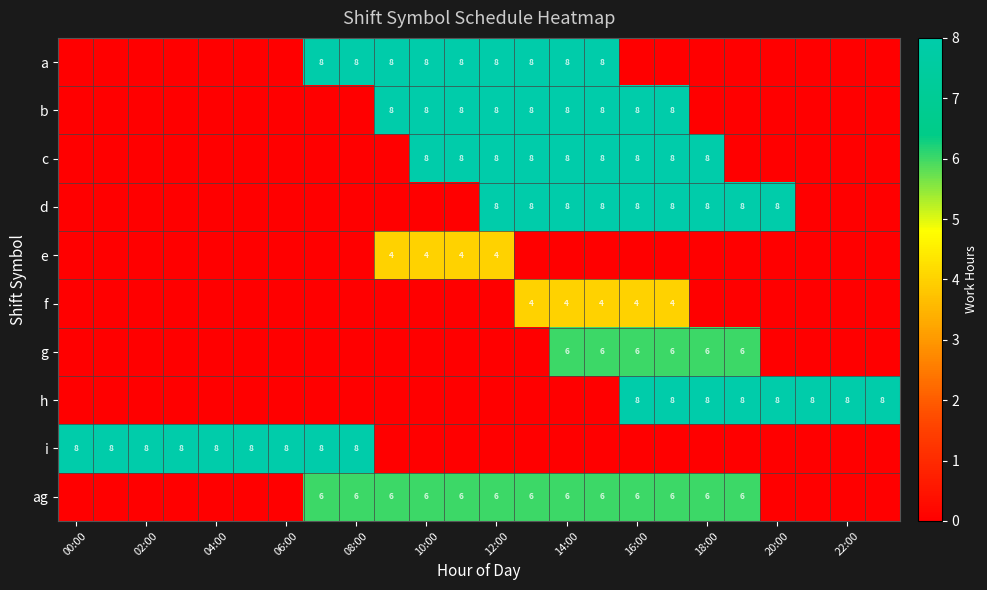

Is it true that g equals 3 at 16:00?

False